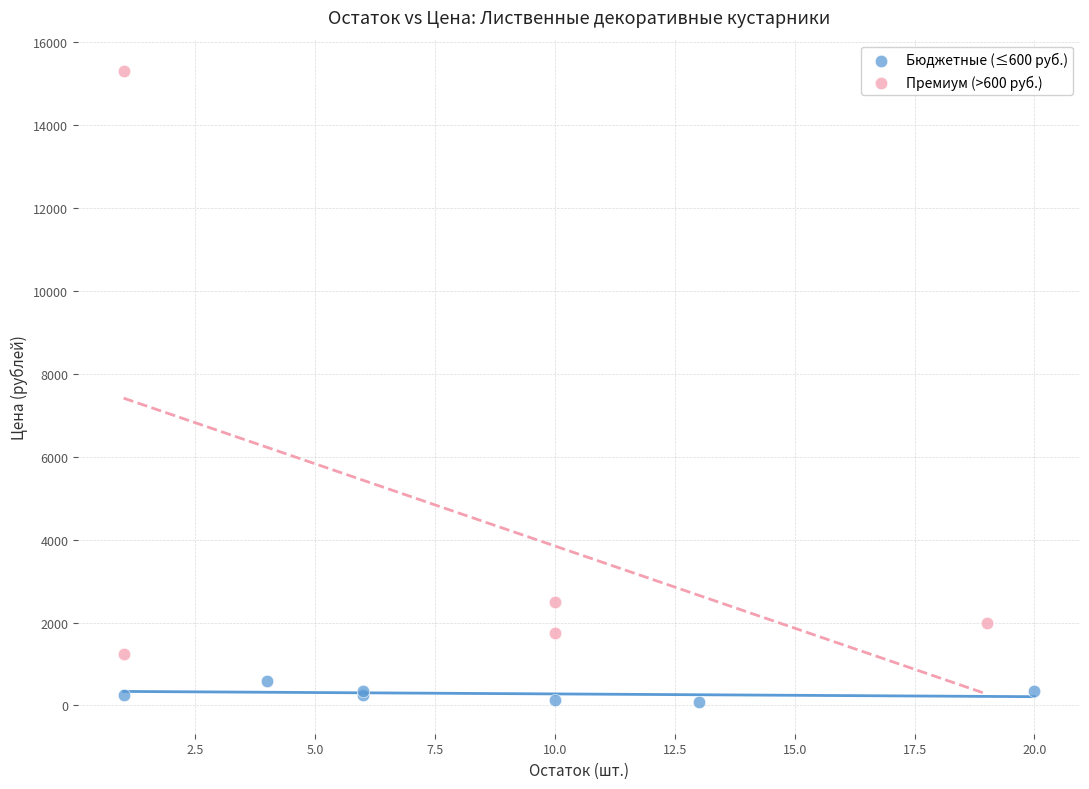

What are all the series names shown in the legend?

Бюджетные (≤600 руб.), Премиум (>600 руб.)